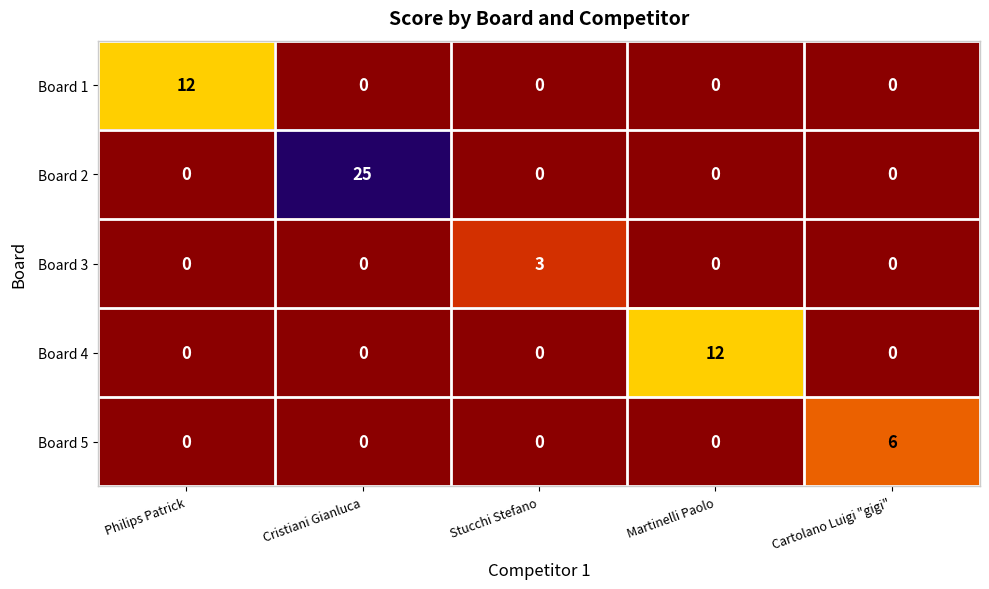

What is the difference between the Board 3 values at Cartolano Luigi "gigi" and Stucchi Stefano?

3